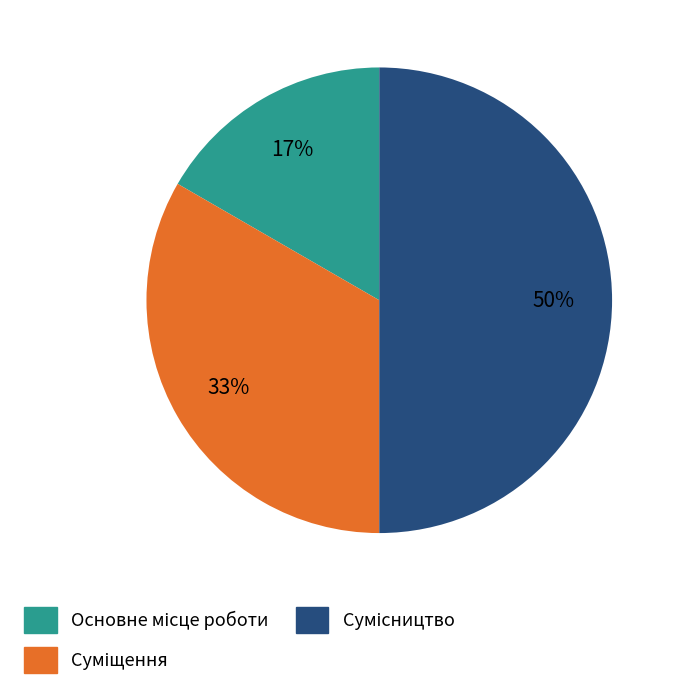

To the nearest percent, what is the difference between the largest and smallest slice percentages?

33%